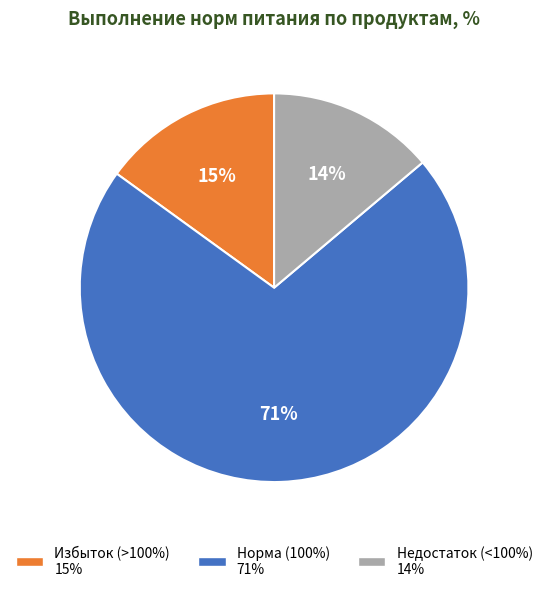

Is there a majority slice in this chart?

Yes